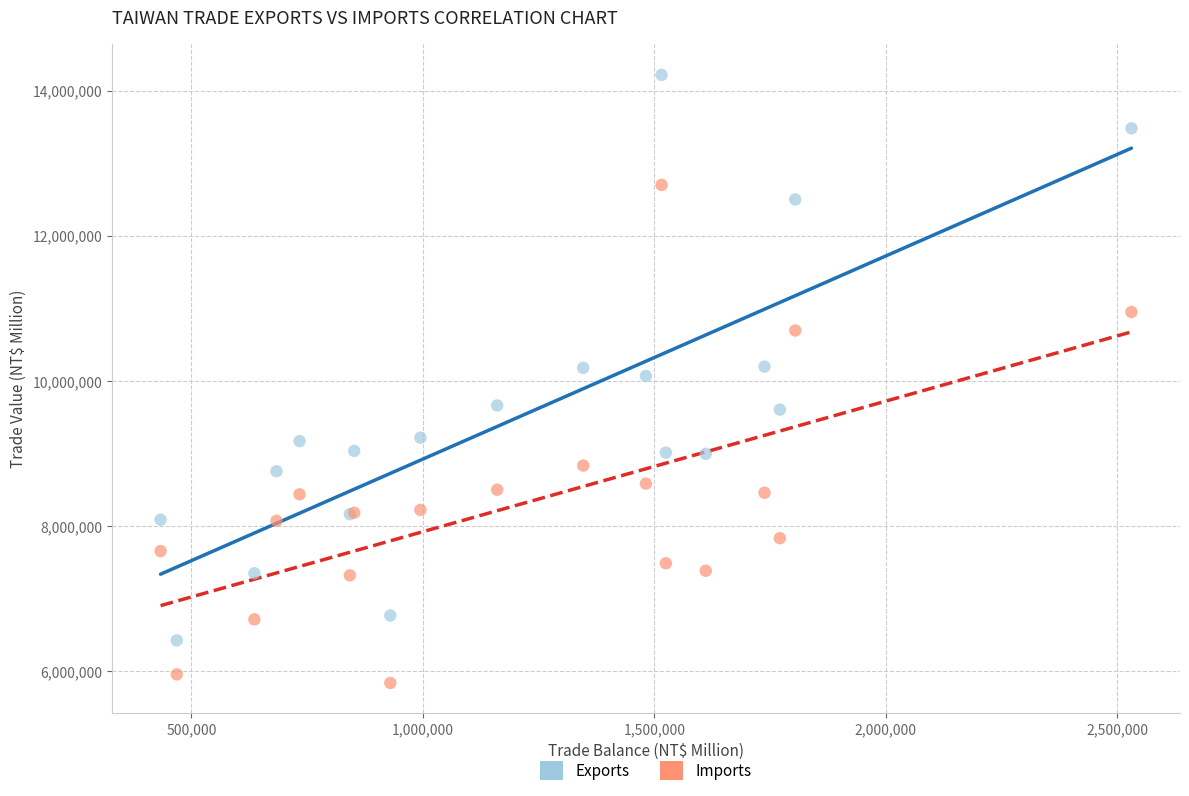

What are all the series names shown in the legend?

Exports, Imports